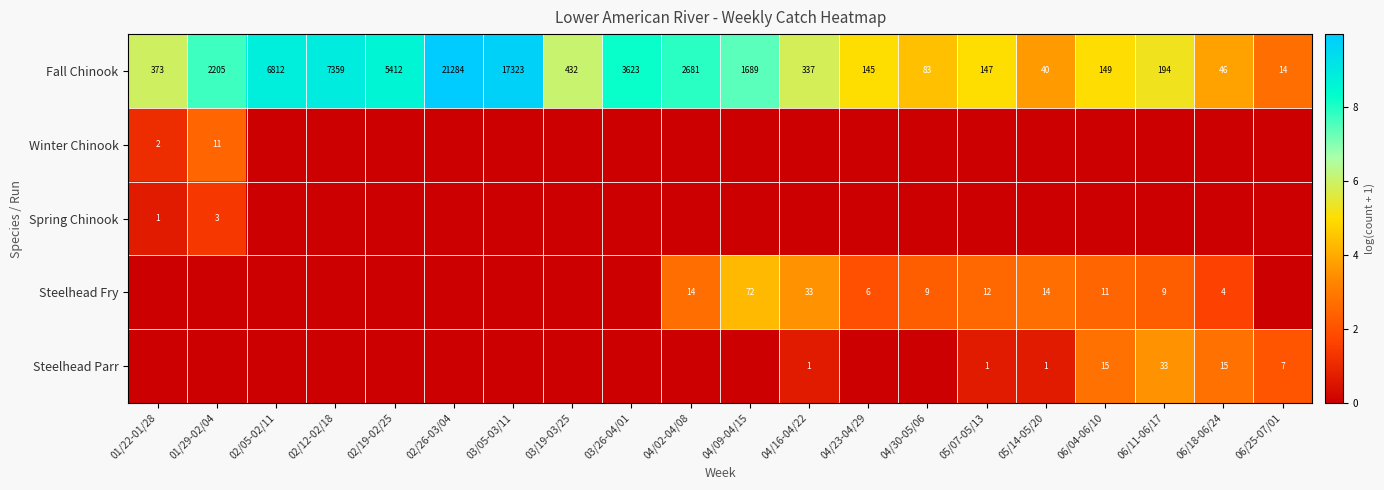

How many data points does each series have?

20